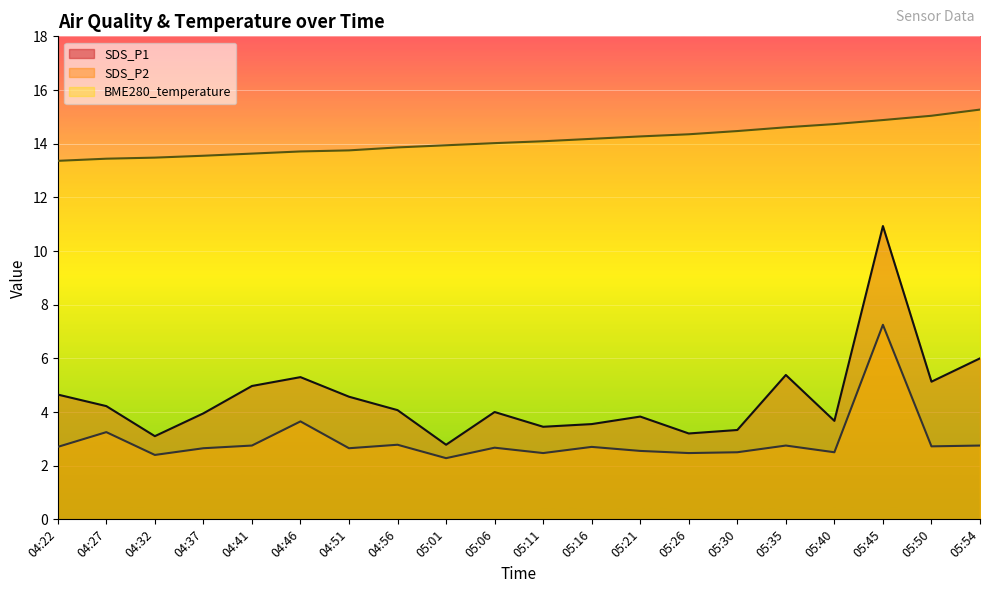

True or false: SDS_P2 and SDS_P1 cross at least once.

False